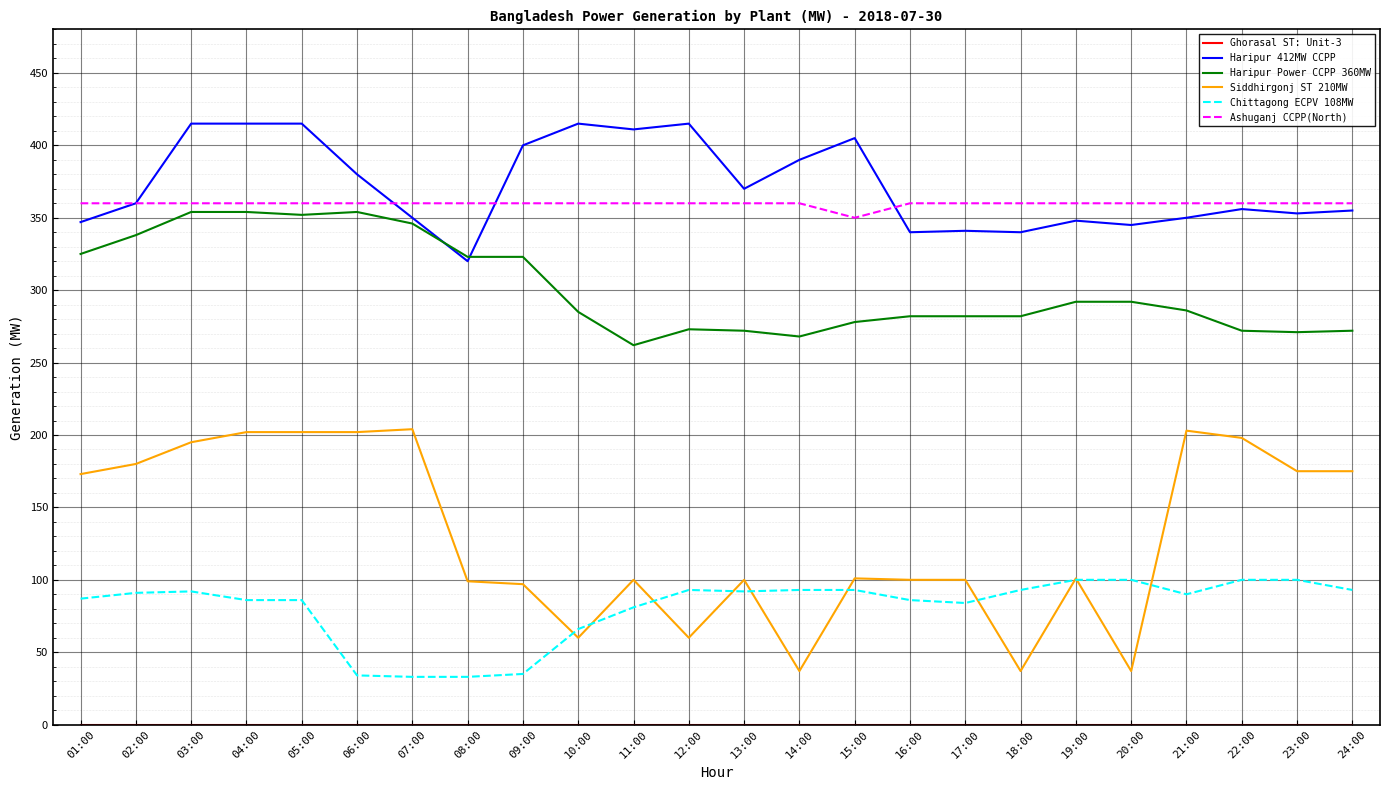

Which series has the largest range (max minus min)?

Siddhirgonj ST 210MW